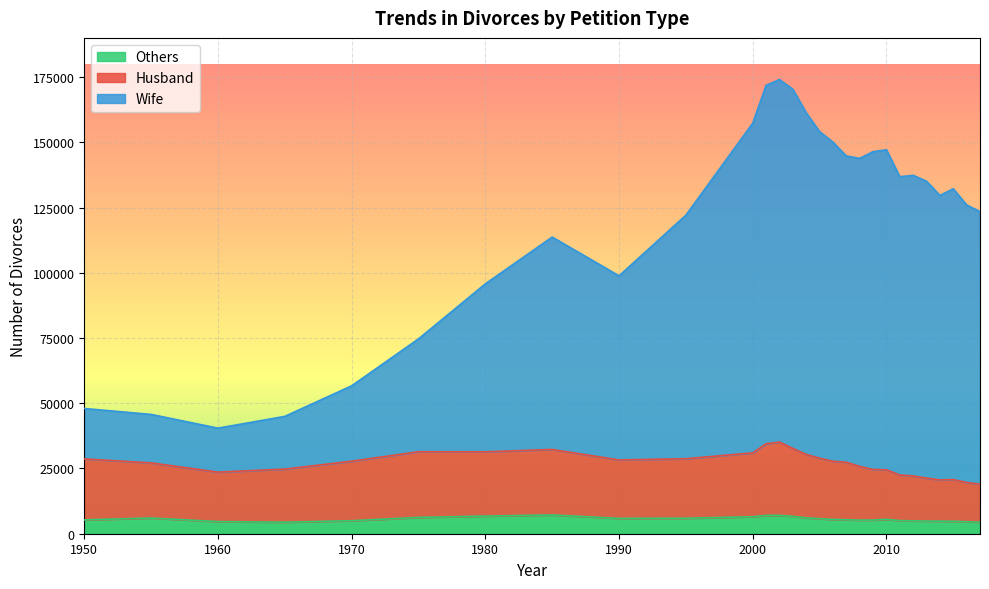

What is the minimum value for Others?

4420